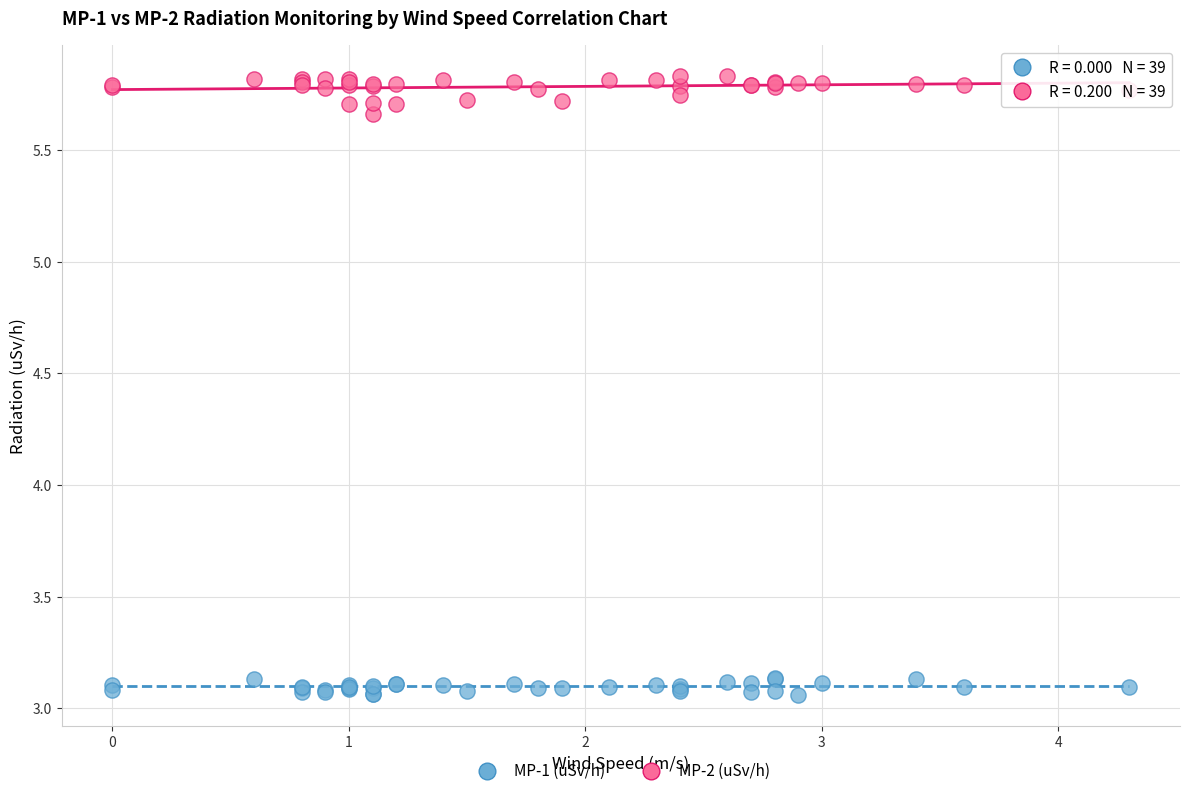

Which series contains the lowest Y value?

MP-1 (uSv/h)